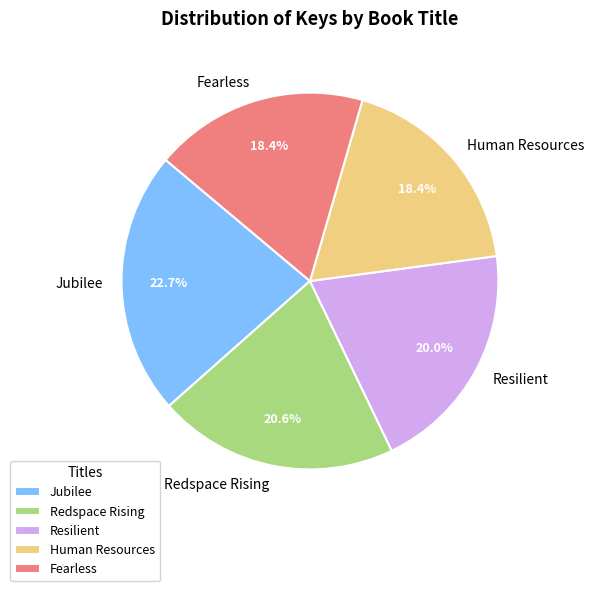

Does Redspace Rising represent more than half of the total?

No